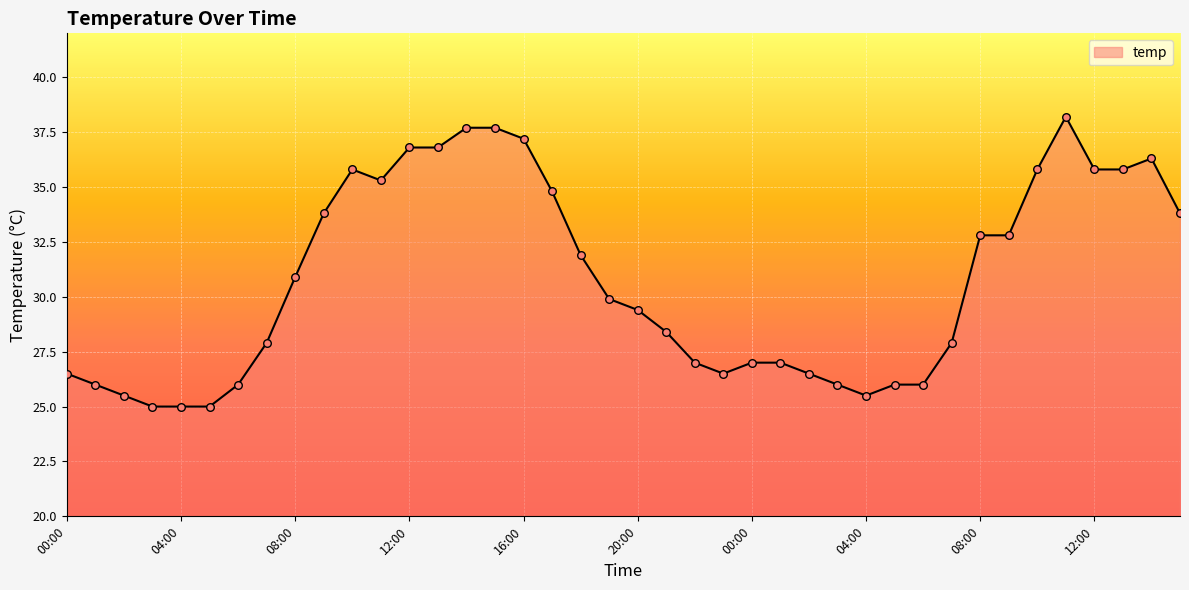

What is the minimum value shown in the chart?

25.0